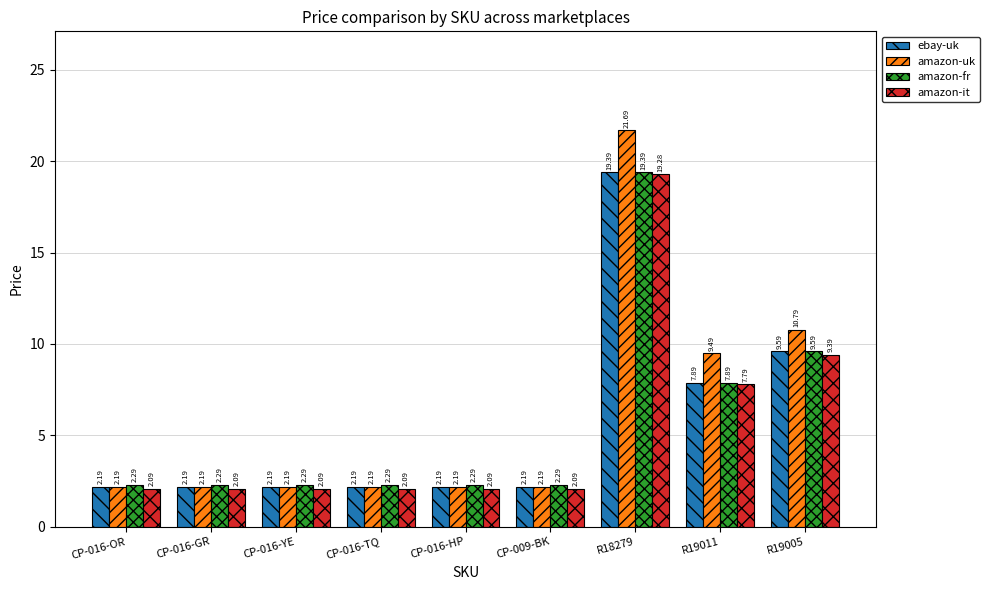

What is the sum of all ebay-uk values?

50.0